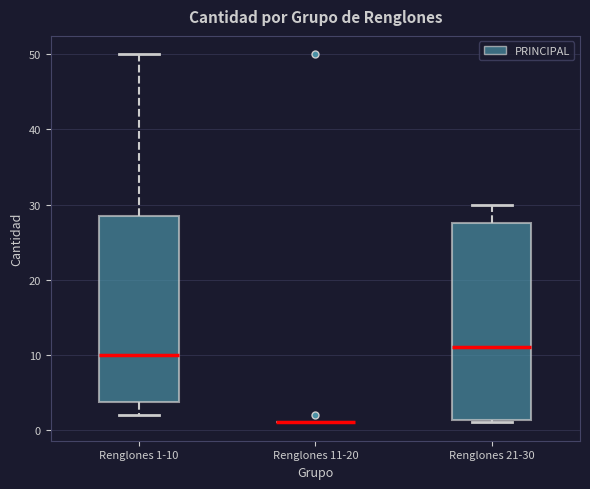

Reading left to right, transcribe this box plot: for each box, give where its median line is, the range the box spans, and where its two whiskers end, as read against the y-axis. The values are not printed on the chart, so give them approximately, as read against the axis.

Renglones 1-10: median 10, box 4 to 29, whiskers 2 to 50
Renglones 11-20: box collapsed to a line at 1, whiskers 1 to 1
Renglones 21-30: median 11, box 1 to 28, whiskers 1 to 30